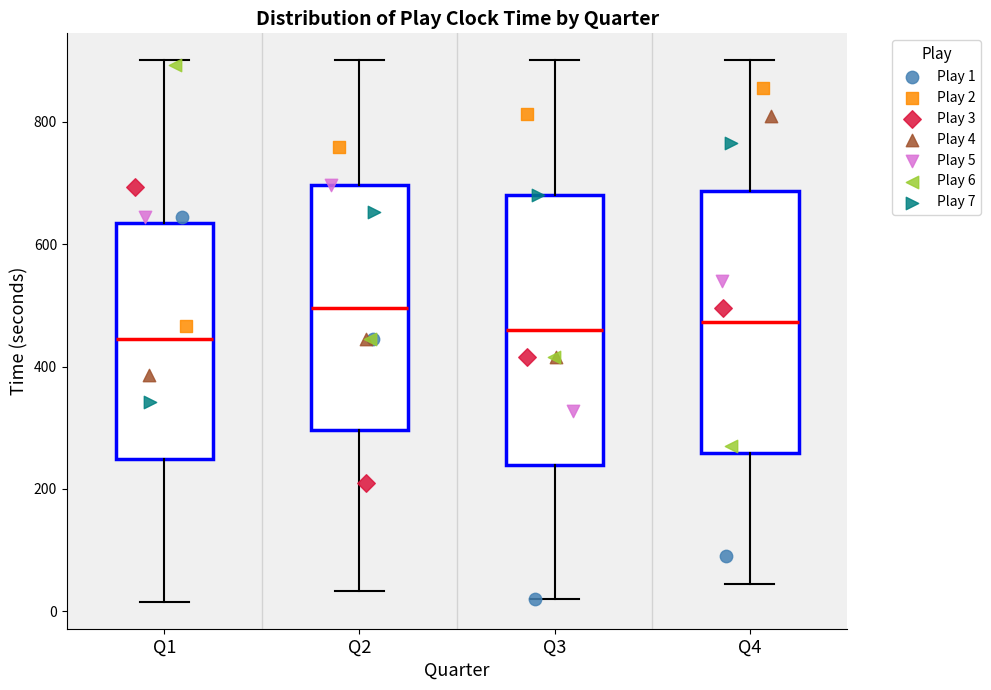

Where does the lower whisker of the box for Q1 end on the y-axis? The values are not printed on the chart, so give them approximately, as read against the axis.

20